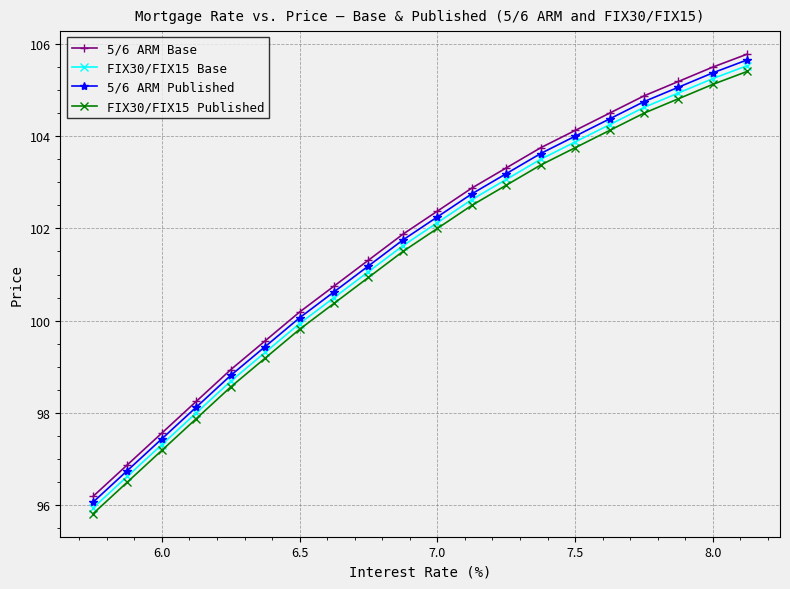

What is the average value of the FIX30/FIX15 Base series?

101.4